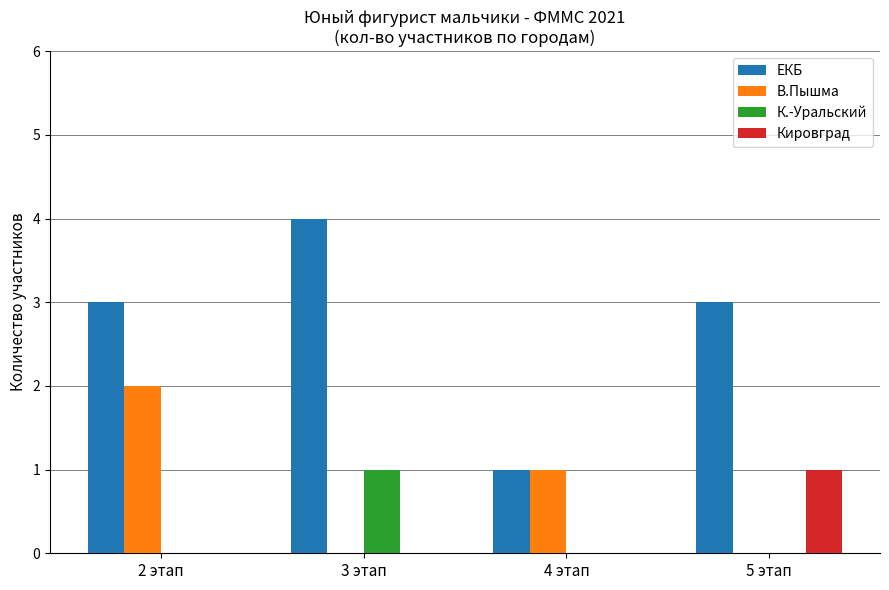

Is the value of В.Пышма at 2 этап greater than the value of Кировград at 3 этап?

Yes